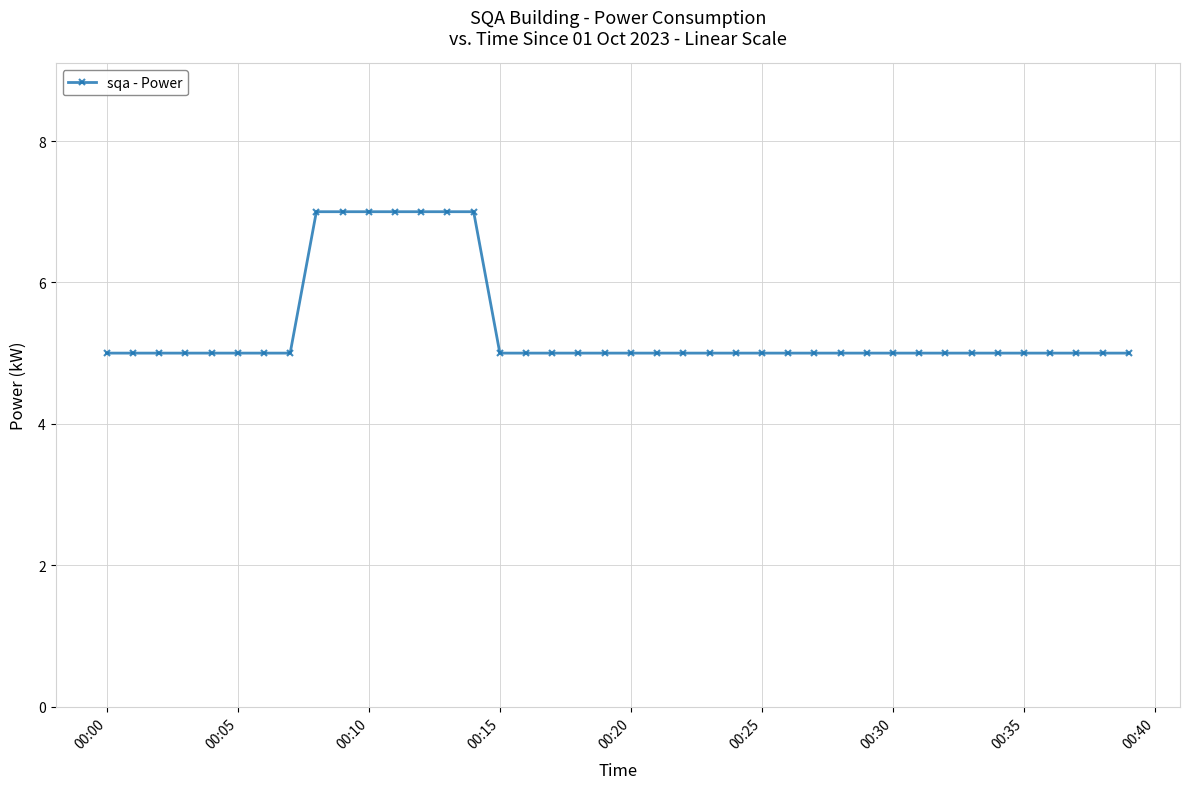

What is the average value?

5